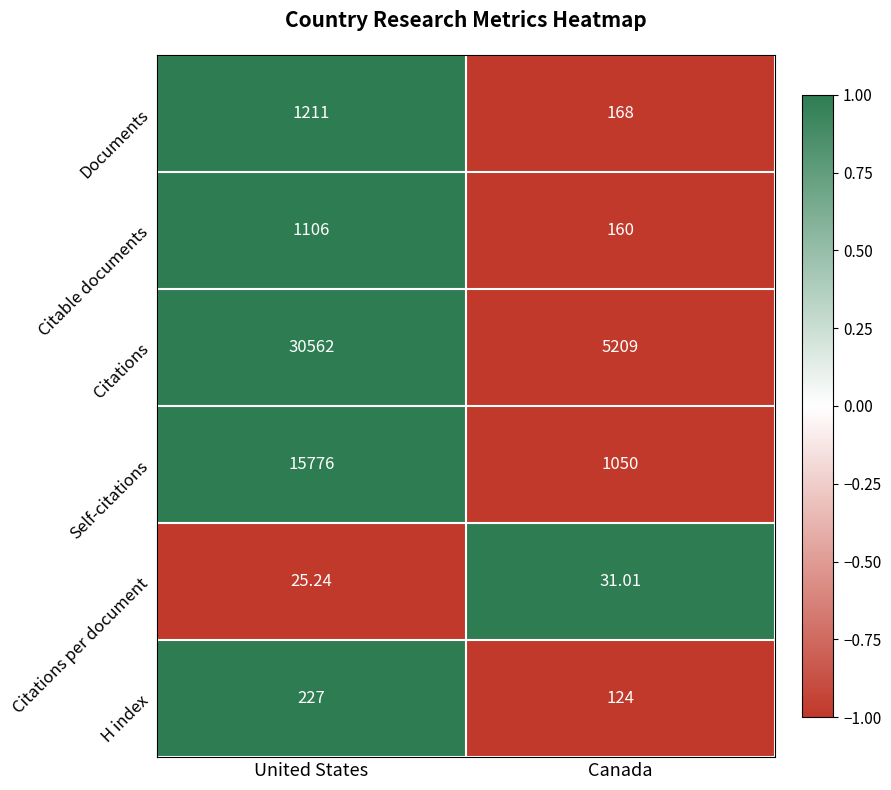

Count the number of categories in the chart.

2